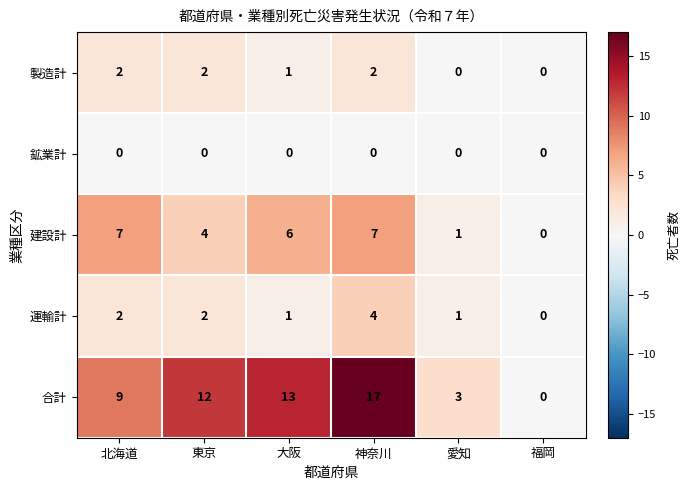

Count the number of categories in the chart.

6